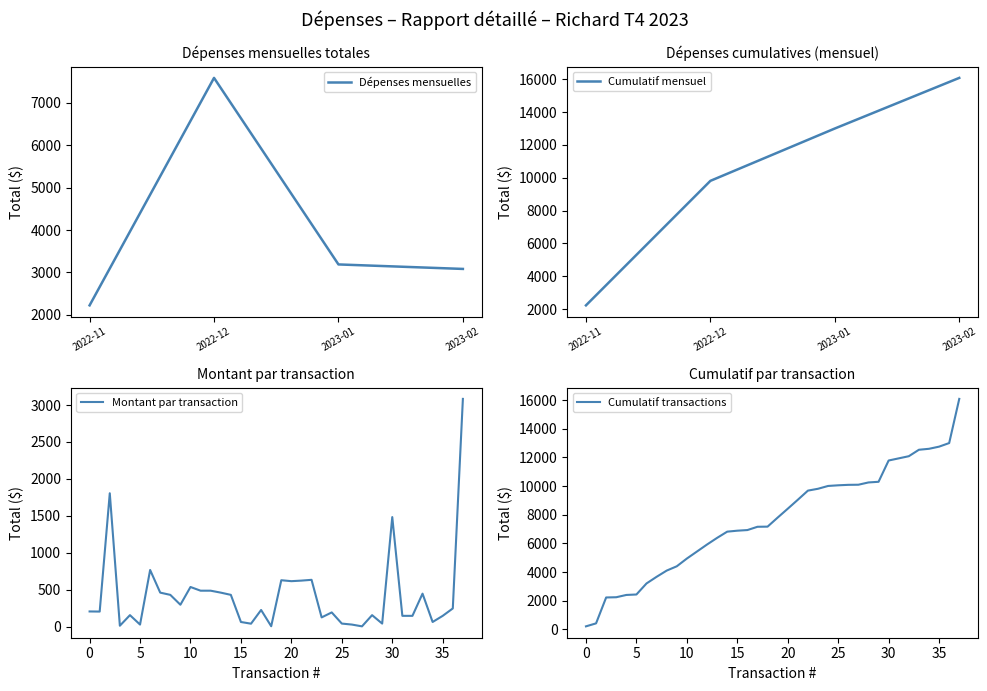

How many series are shown in this chart?

1